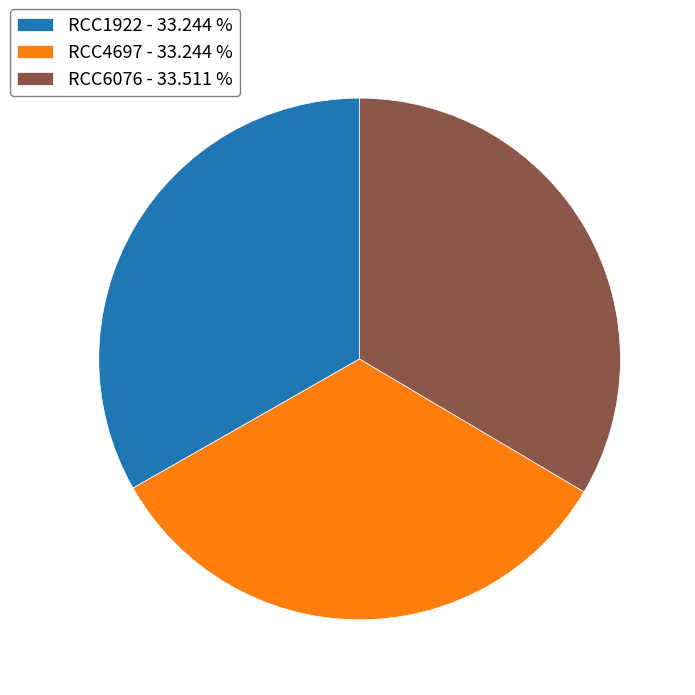

Is there a majority slice in this chart?

No